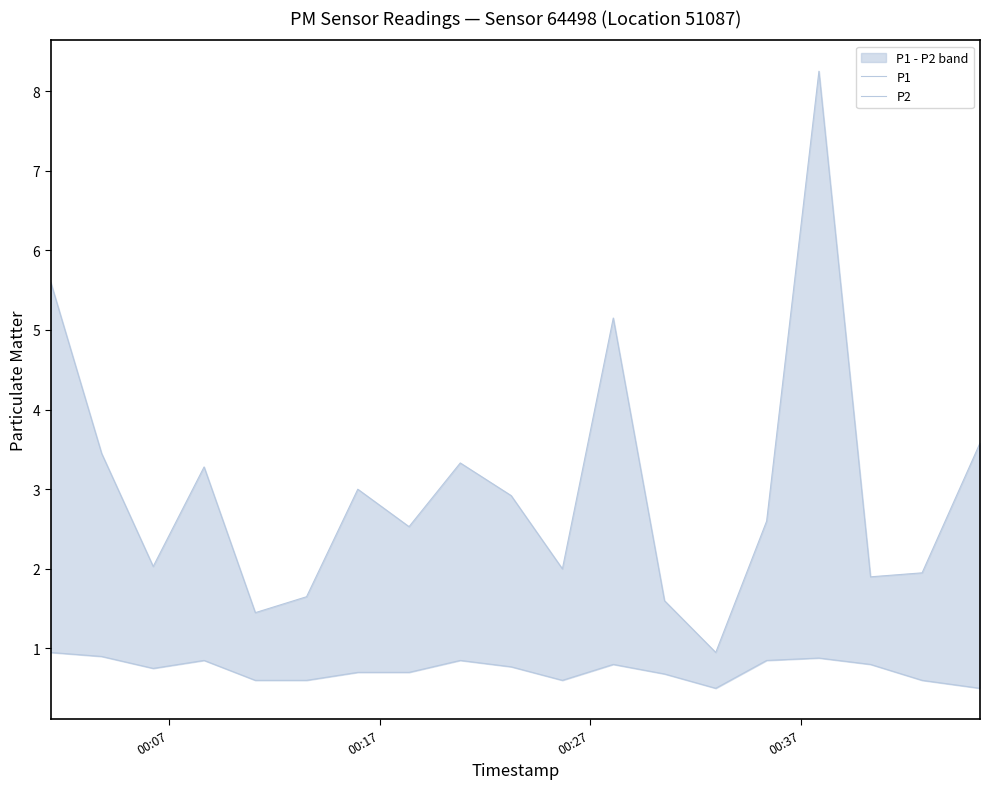

What are all the series names shown in the legend?

P1, P2